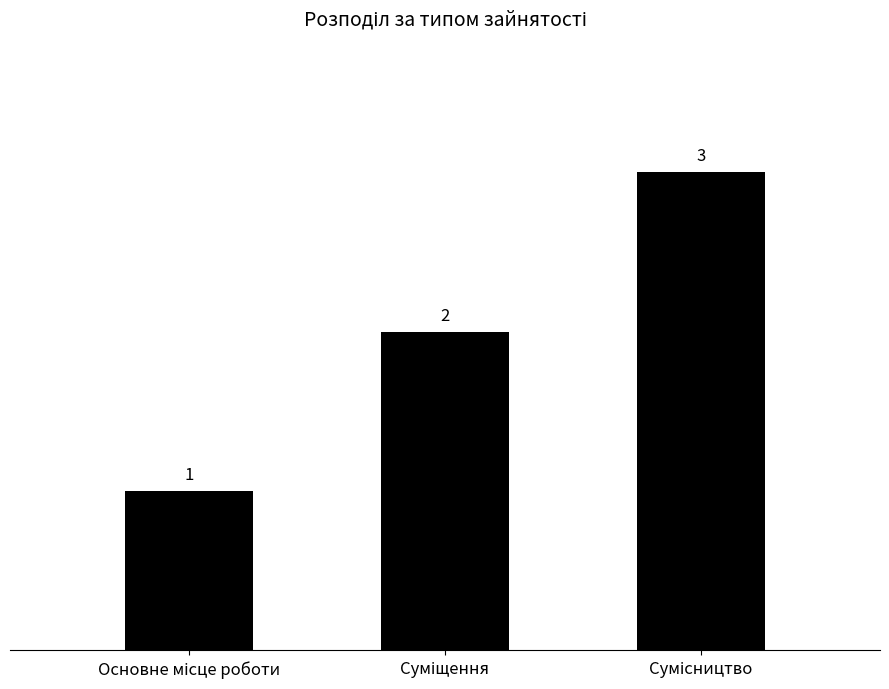

What is the value of the 1st bar from the left?

1